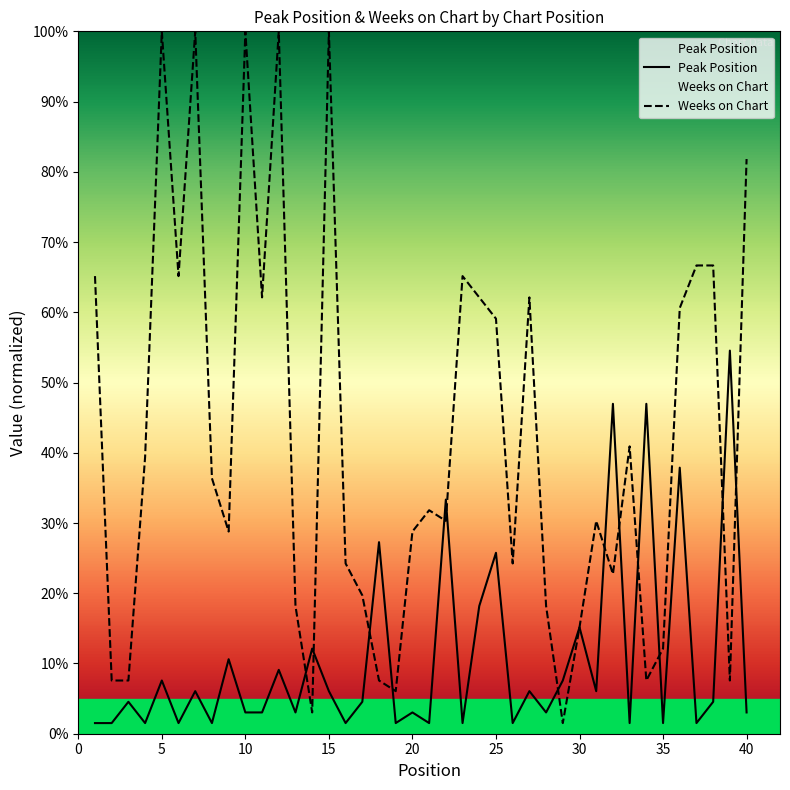

List the series in order of their overall mean, lowest first.

Peak Position, Weeks on Chart